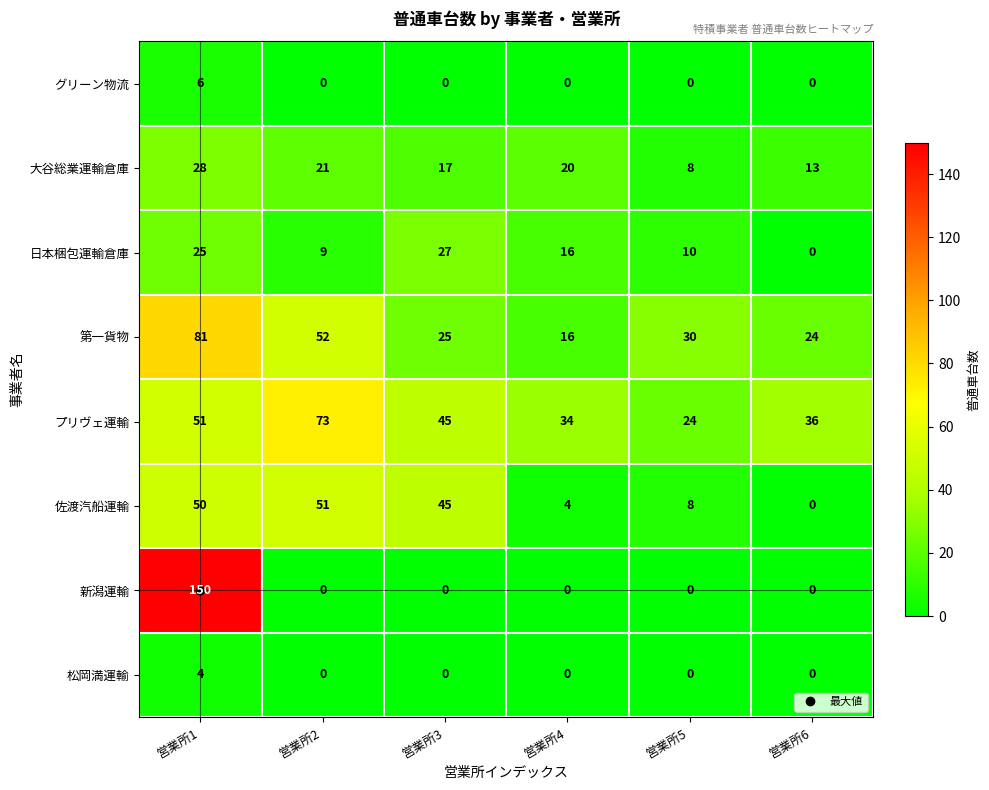

The value of 大谷総業運輸倉庫 at 営業所3 is 17. True or false?

True